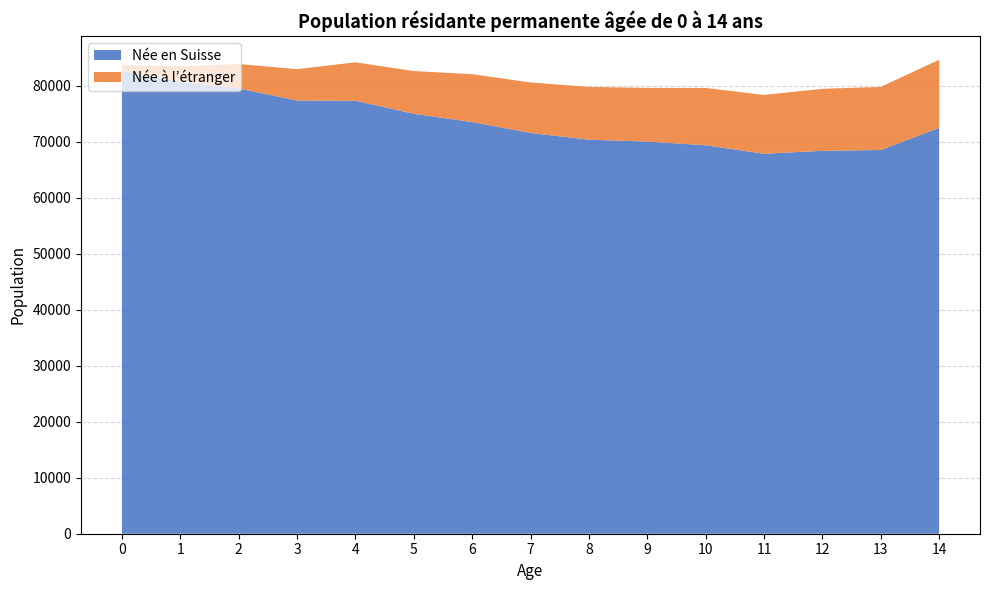

Reading right to left, transcribe all the data shown in this chart.

Née en Suisse: 72492	68541	68394	67865	69379	70042	70383	71578	73529	75008	77341	77375	79535	80728	82655
Née à l’étranger: 12169	11264	11071	10505	10247	9589	9424	9024	8553	7629	6857	5601	4362	2766	1075